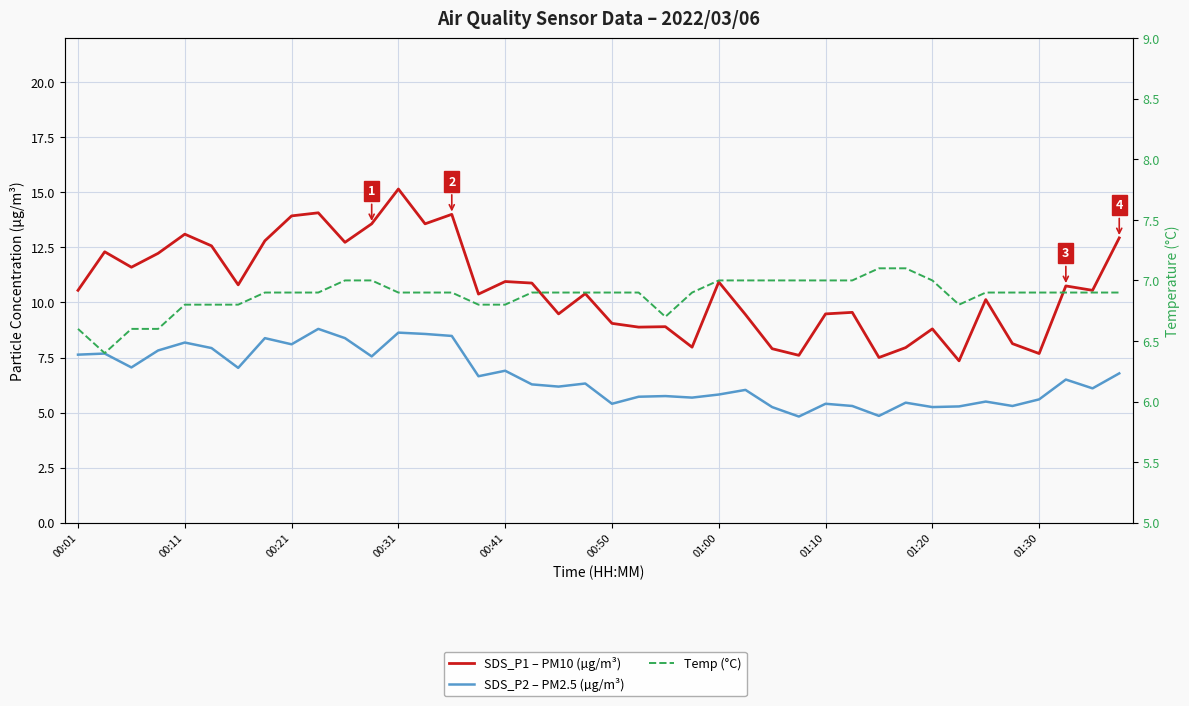

What is the value of the SDS_P2 – PM2.5 (µg/m³) point at the 11th from the left?

8.4